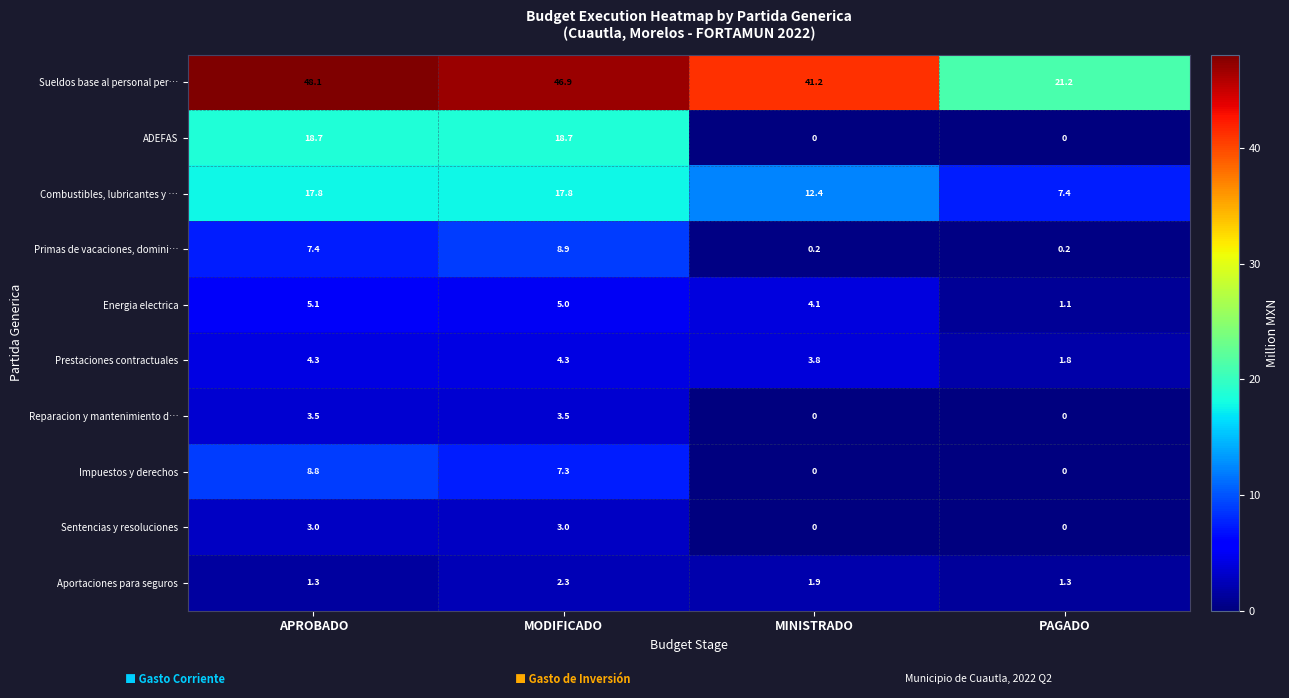

The Impuestos y derechos series shows 4.4 at MODIFICADO. True or false?

False